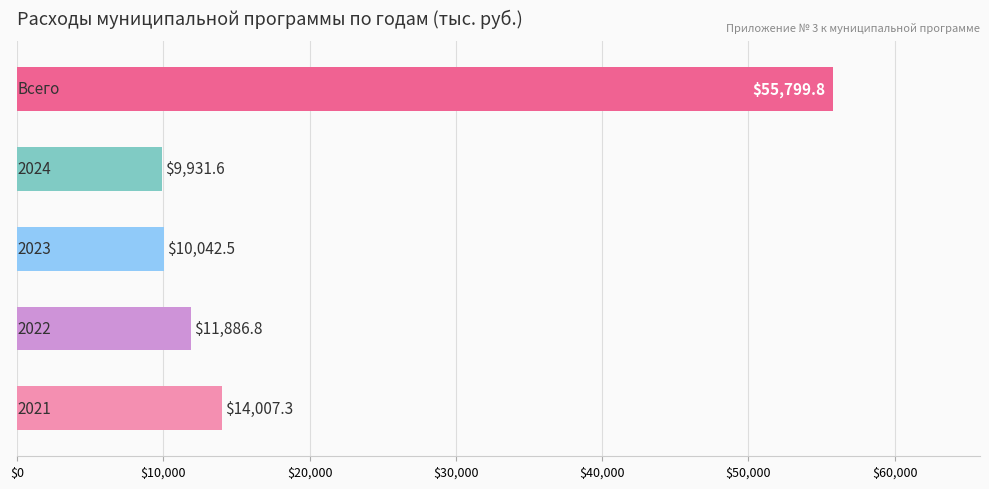

What is the average value?

20333.6